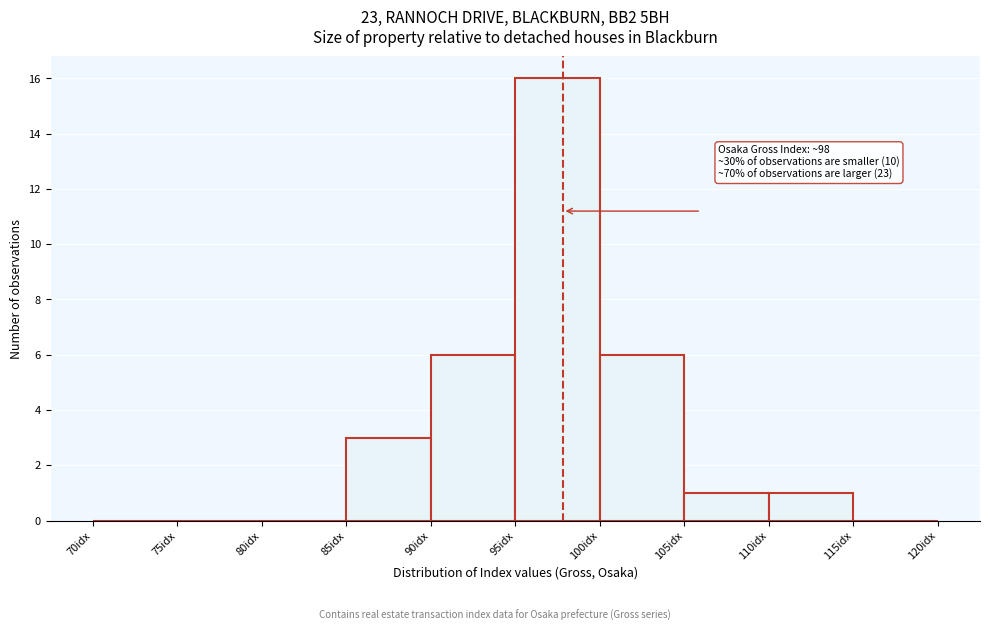

Over which range of the x-axis is the bar tallest?

95 to 100